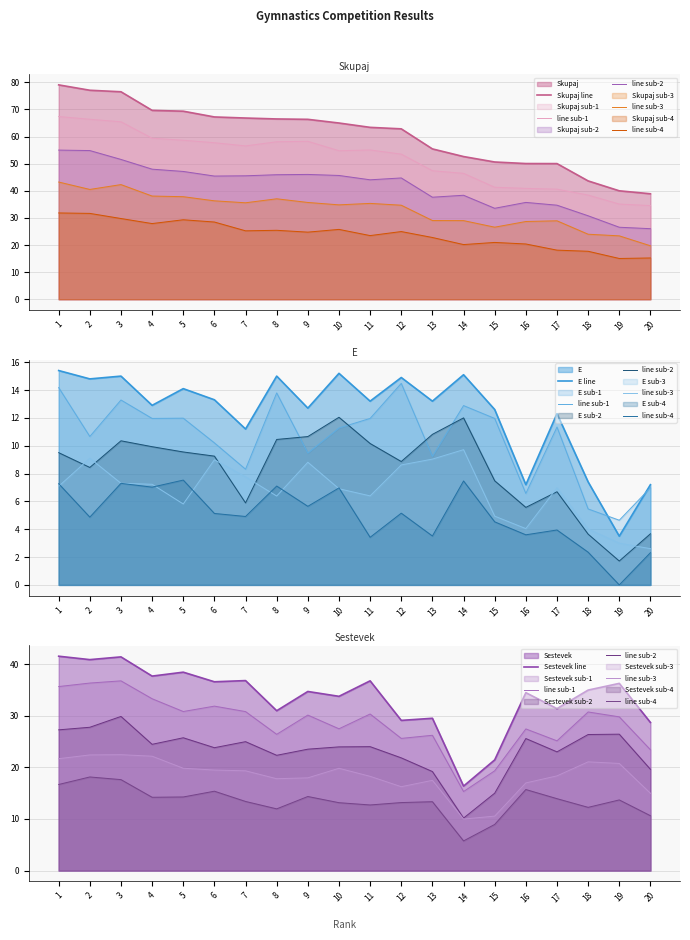

What is the difference between the Sestevek values at 15 and 5?

17.0